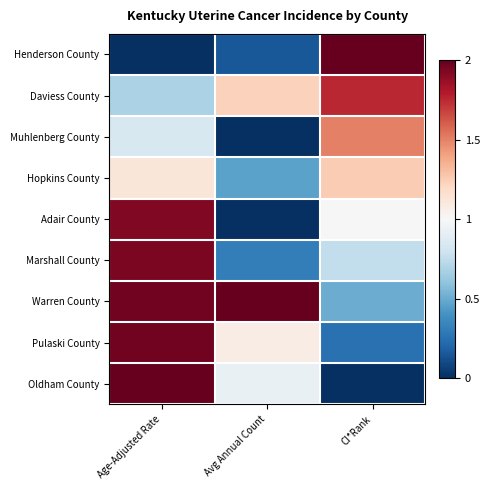

List the series in order of their peak value, highest first.

Henderson County, Warren County, Oldham County, Pulaski County, Marshall County, Adair County, Daviess County, Muhlenberg County, Hopkins County